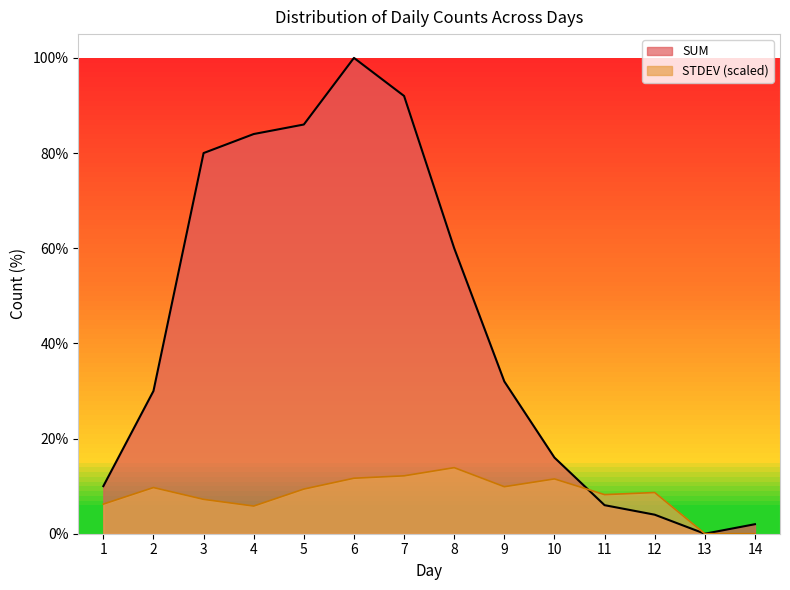

Which series ends up on top after the final intersection of SUM and STDEV?

STDEV